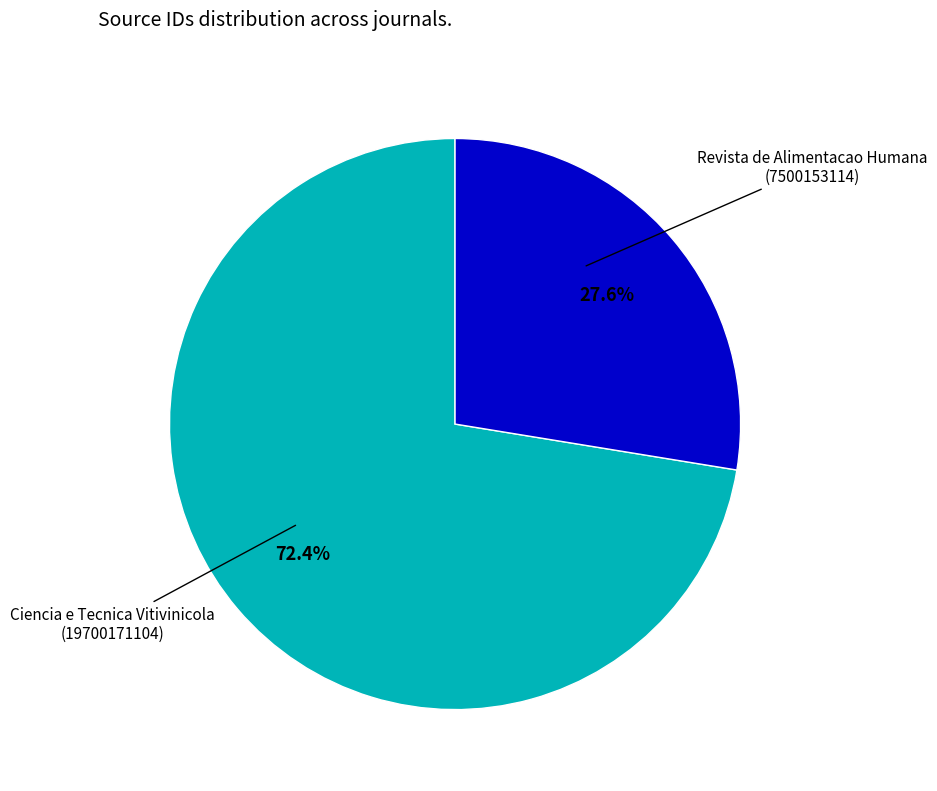

Does any single category account for the majority?

Yes